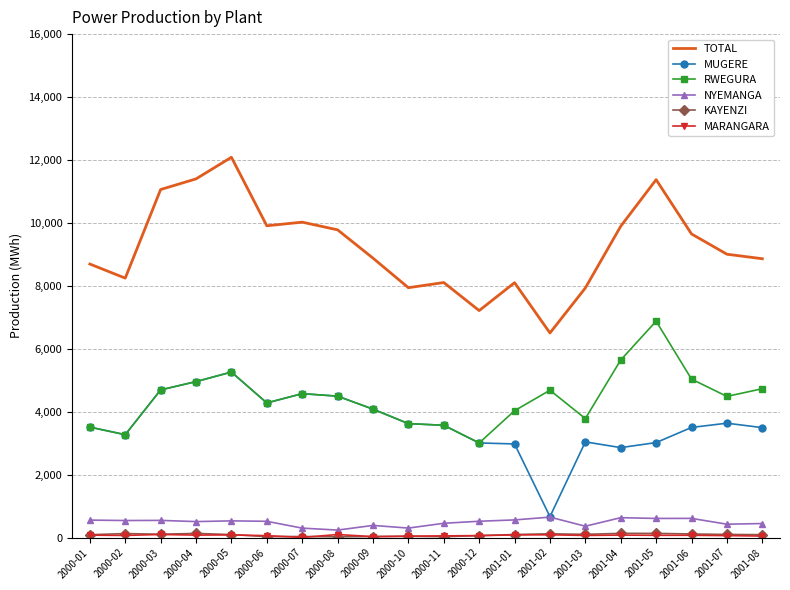

Which series changed the most between 2000-08 and 2001-03?

TOTAL